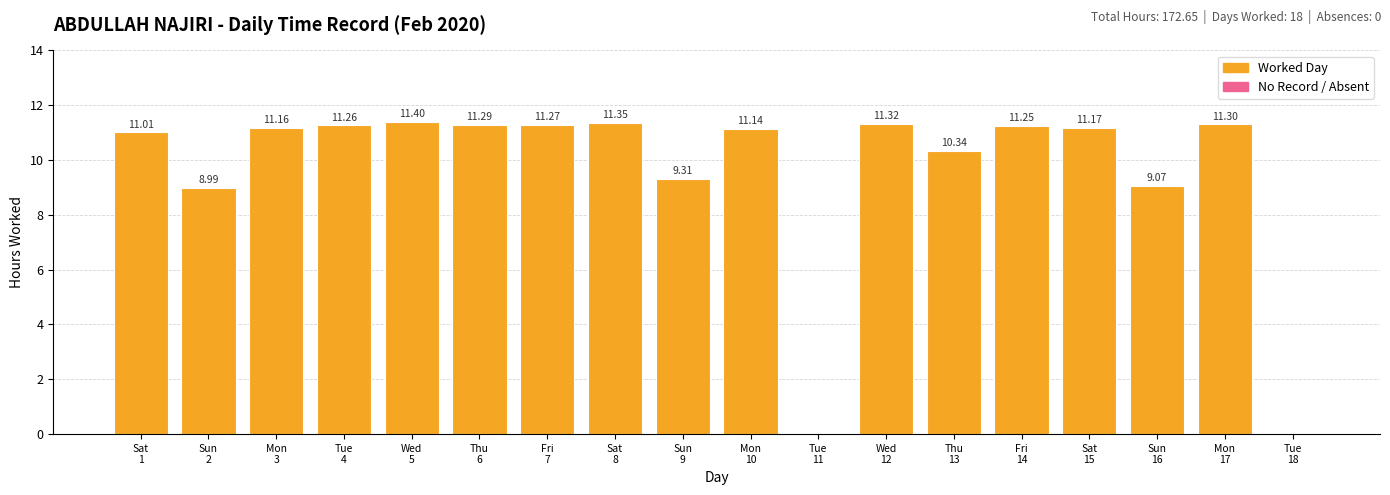

True or false: the data shows -7.8 at Tue
18.

False